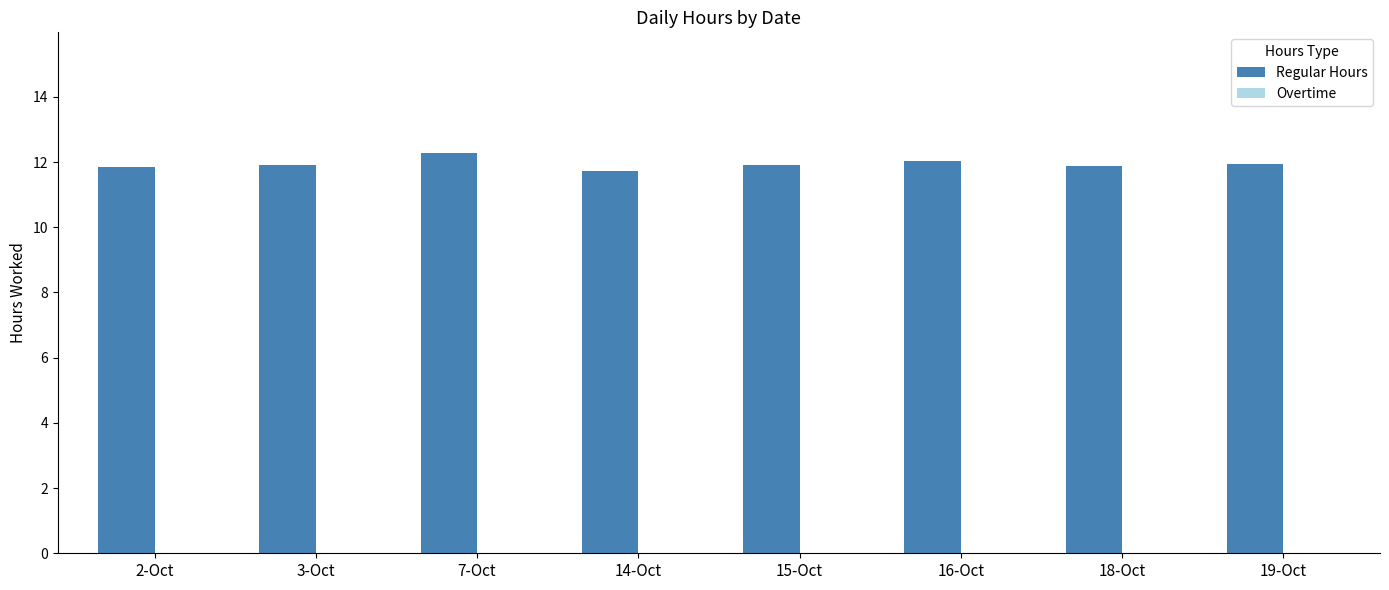

Reading left to right, list all the values displayed in this chart.

11.9	11.9	12.3	11.7	11.9	12.0	11.9	11.9